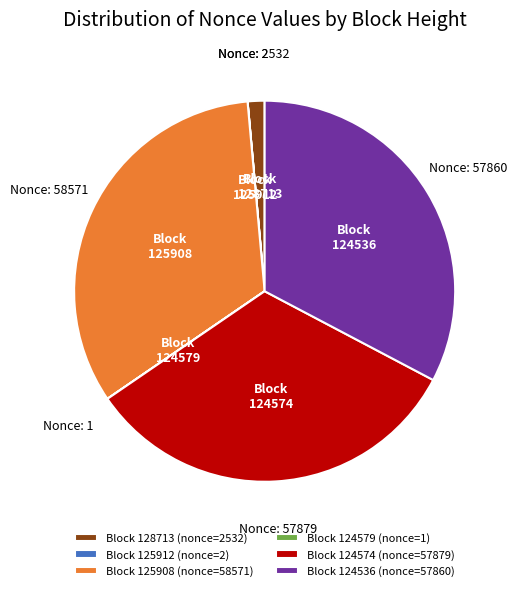

Is it true that 125908 is 33% of the pie?

True